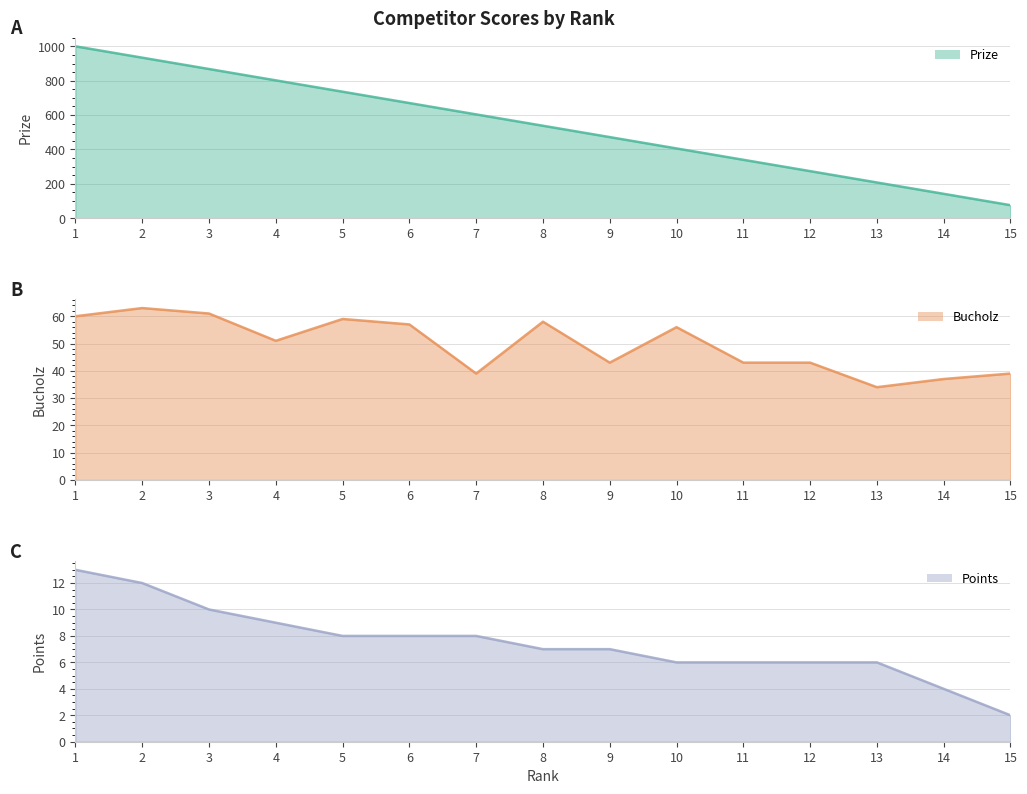

What is the sum of the Prize values at 5 and 14?

878